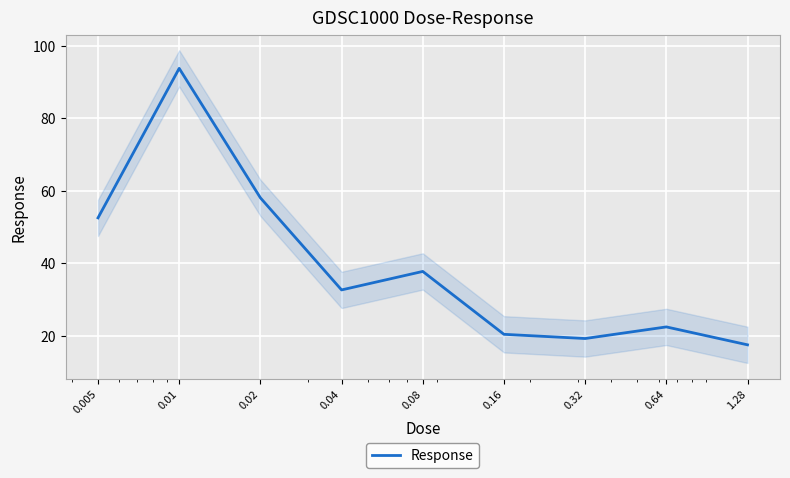

What is the sum of the values at 0.04 and 0.01?

126.4